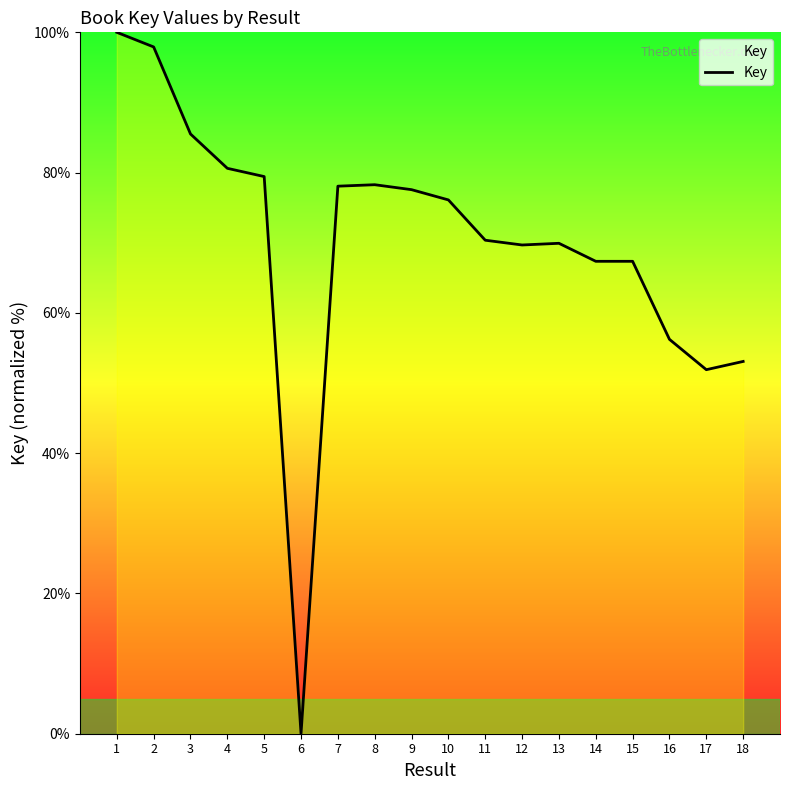

What is the average value?

70.0